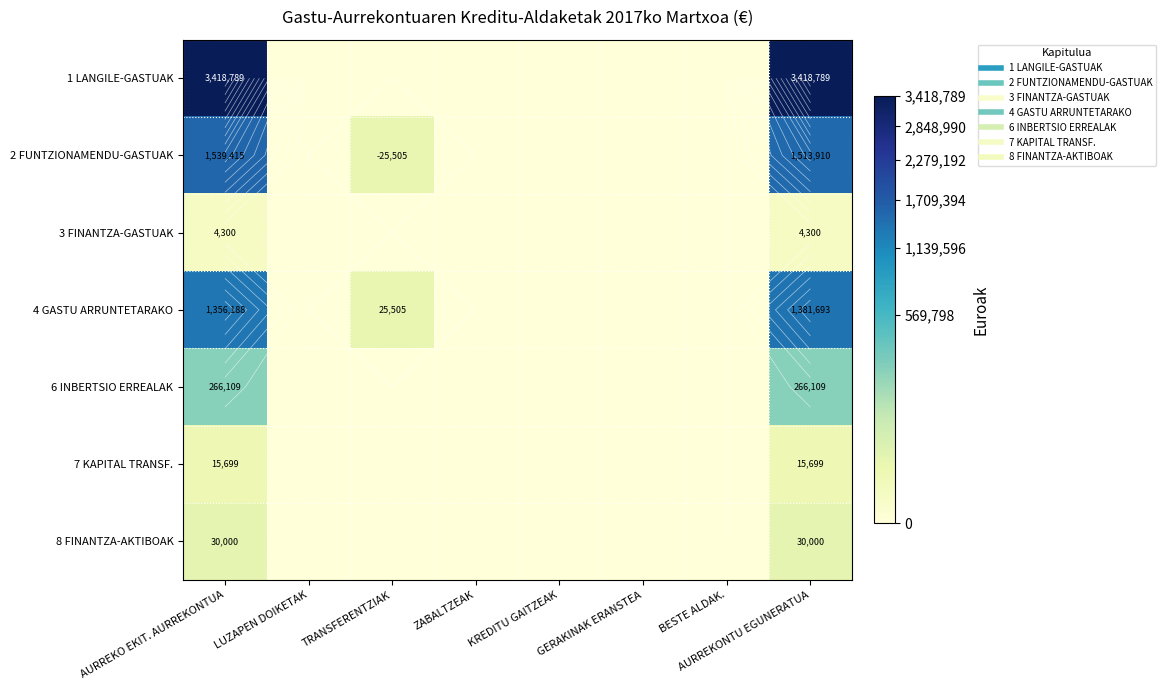

Which category has the highest value across all series?

AURREKO EKIT. AURREKONTUA